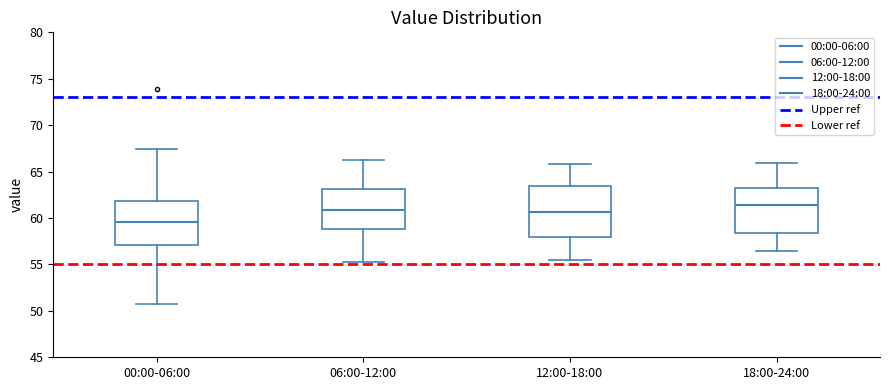

Which box has the highest median line?

18:00-24:00